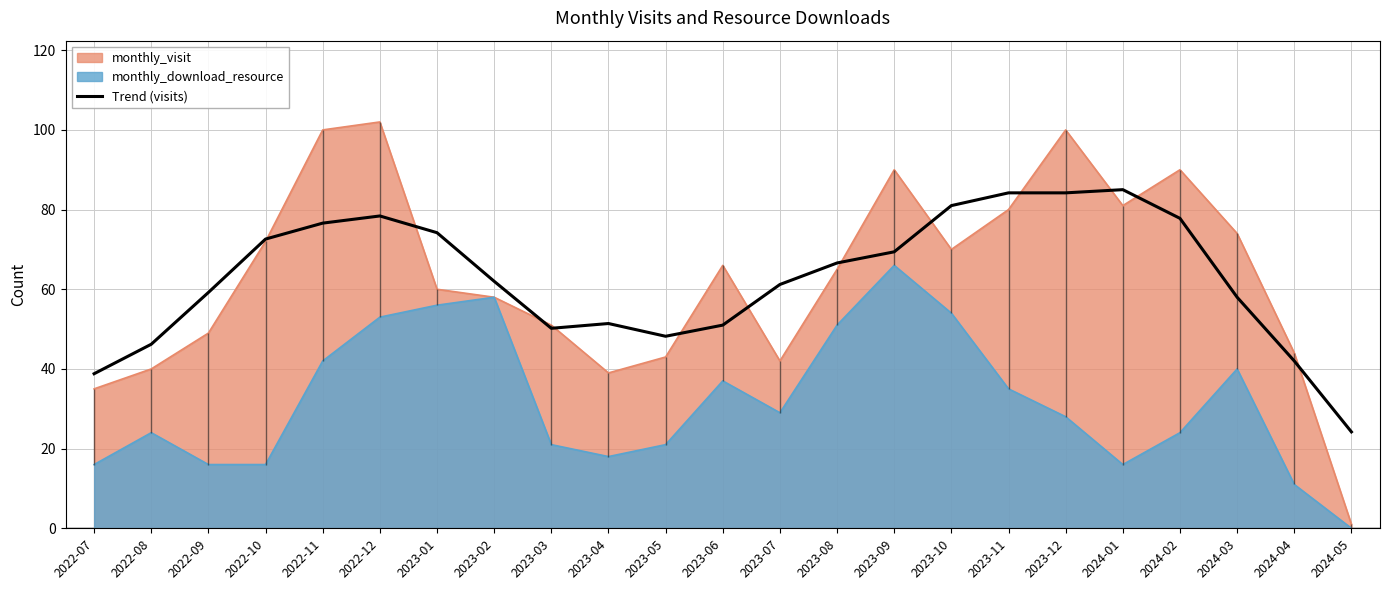

What is the greatest value displayed?

85.0